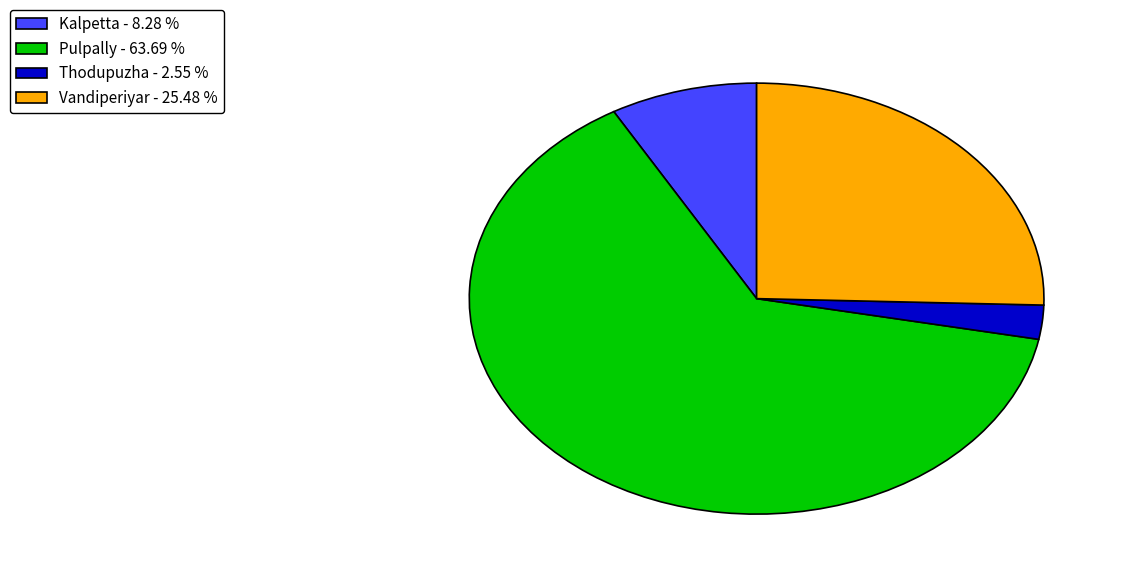

Which slice is the smallest?

Thodupuzha